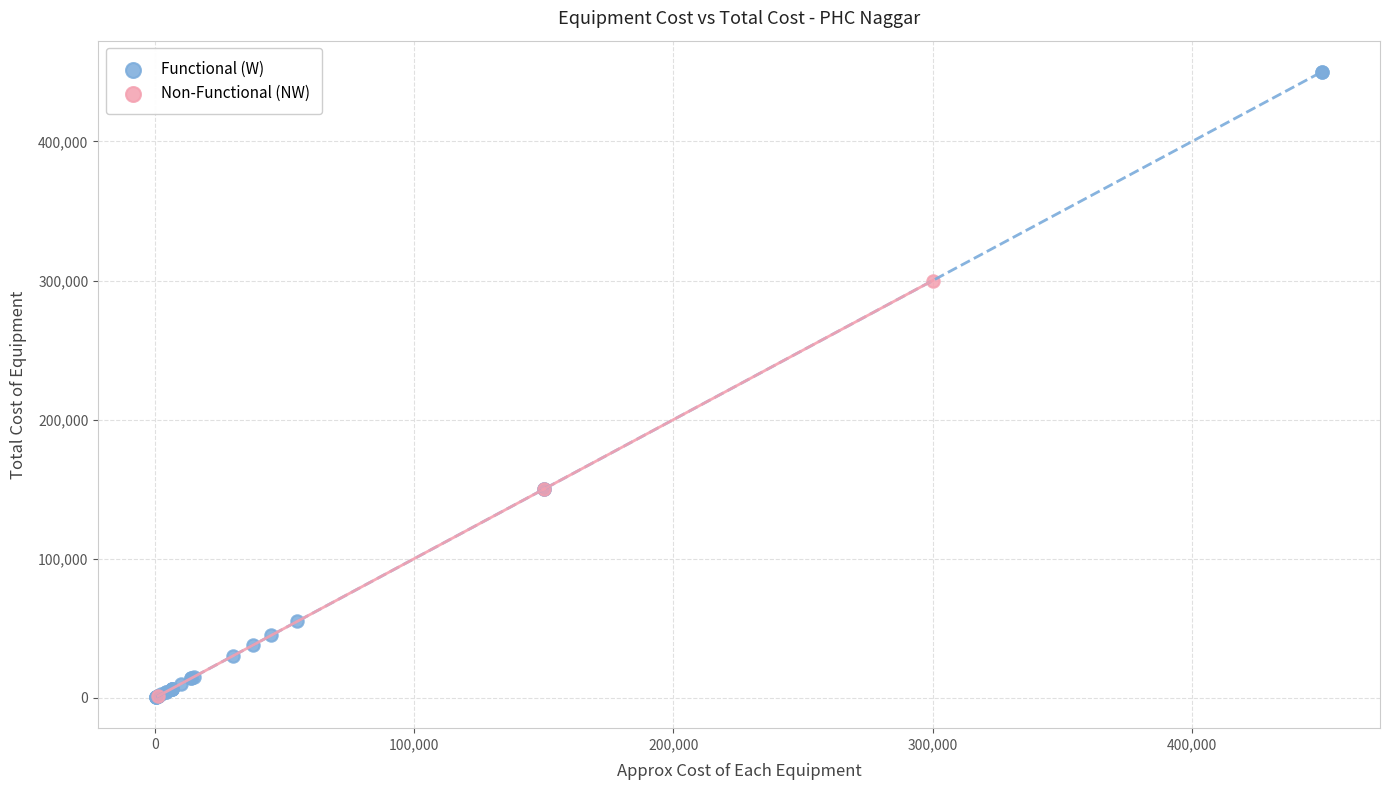

Which series reaches the maximum Y coordinate?

Functional (W)